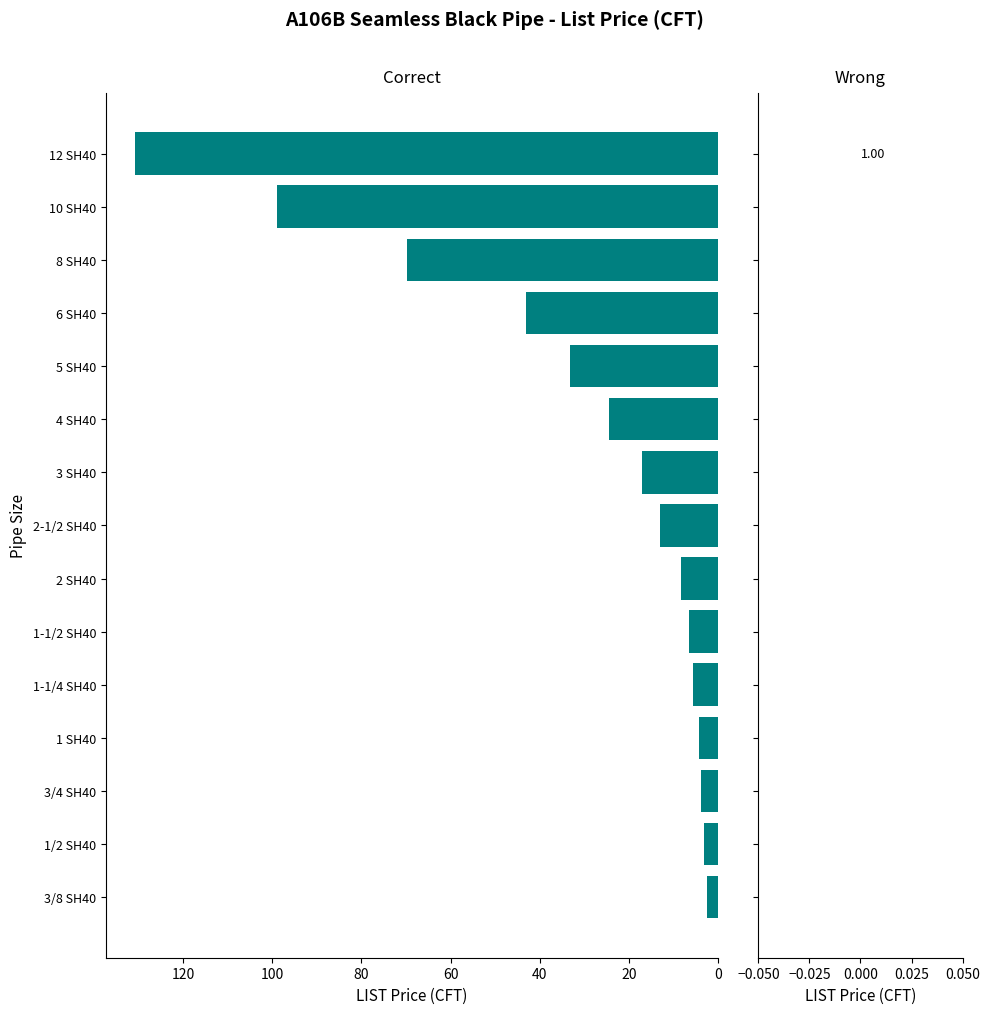

Where is the data nearest to the value 66?

8 SH40